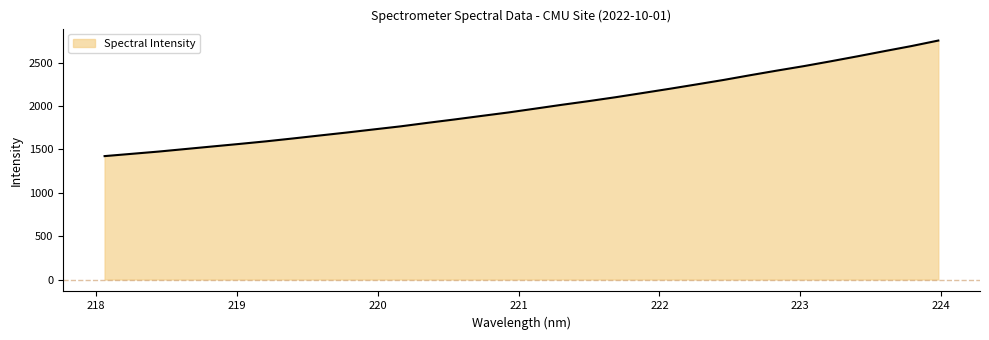

What is the average value?

1996.4